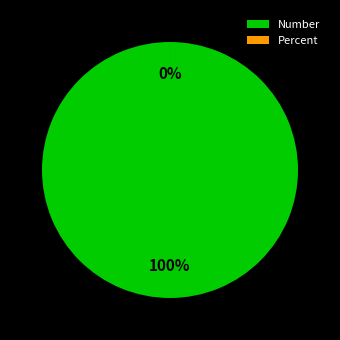

How many segments does this pie chart have?

2